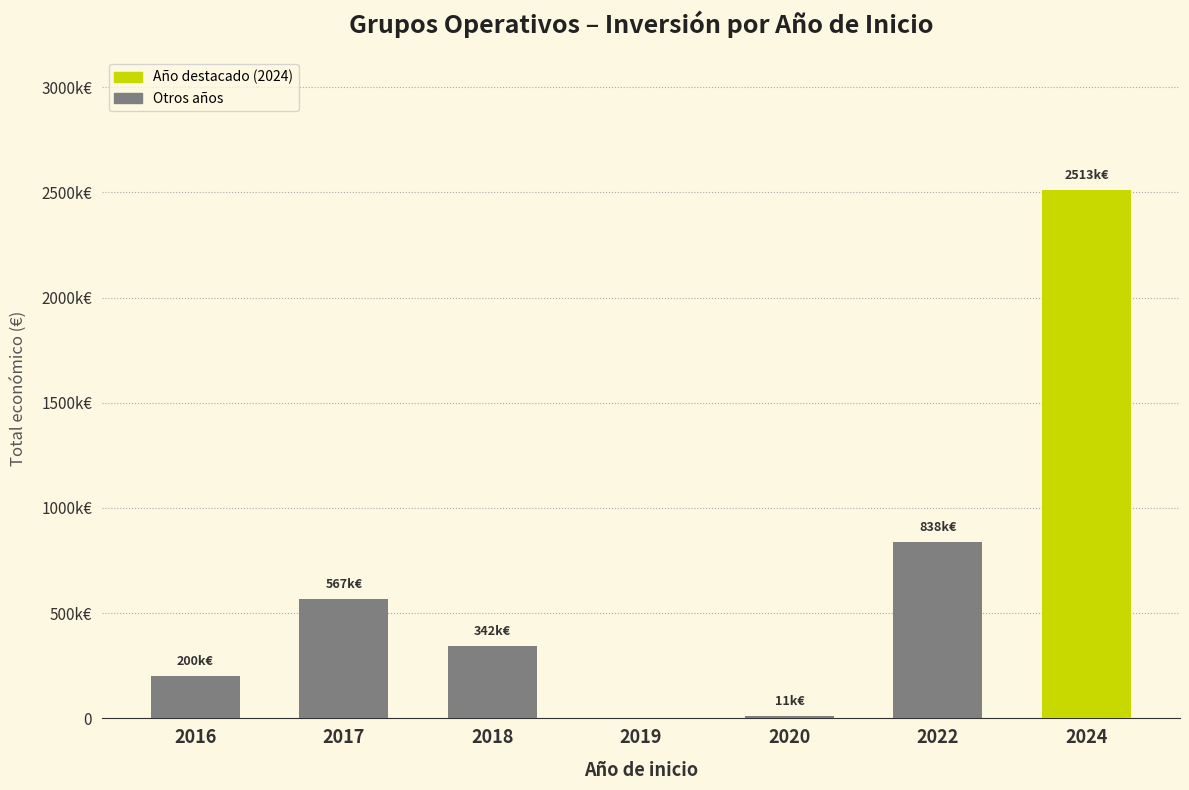

Are the bars grouped side by side (vs. stacked)?

No